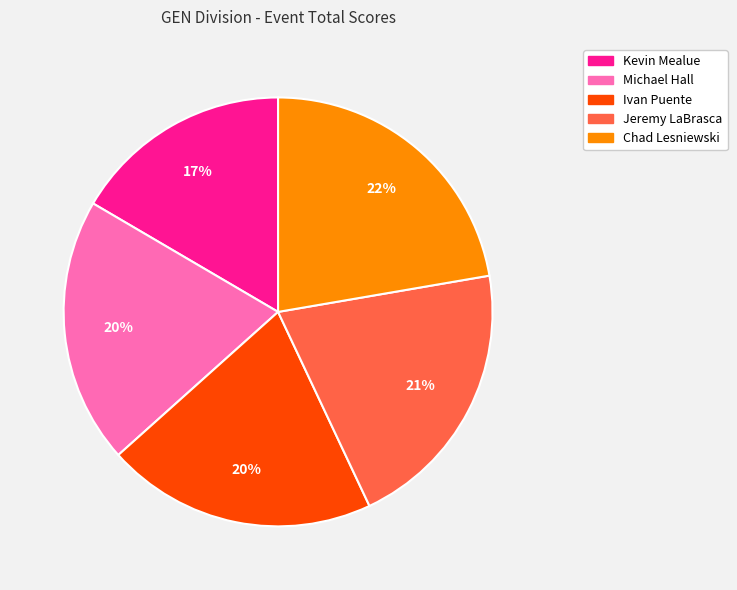

Which has a higher value, Jeremy LaBrasca or Kevin Mealue?

Jeremy LaBrasca